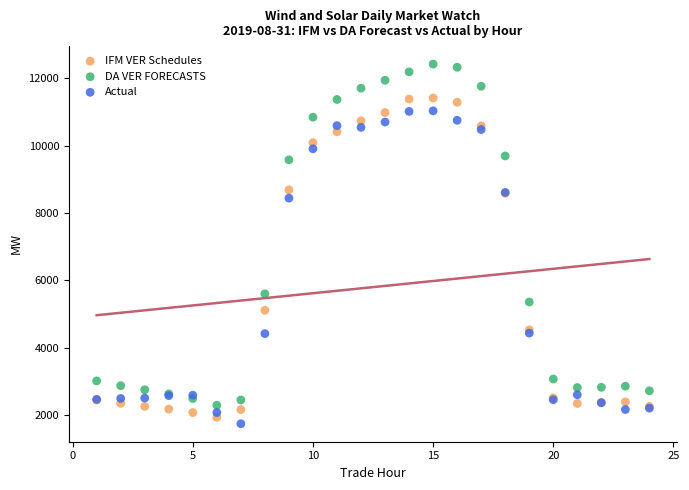

Which series contains the highest Y value?

DA VER FORECASTS